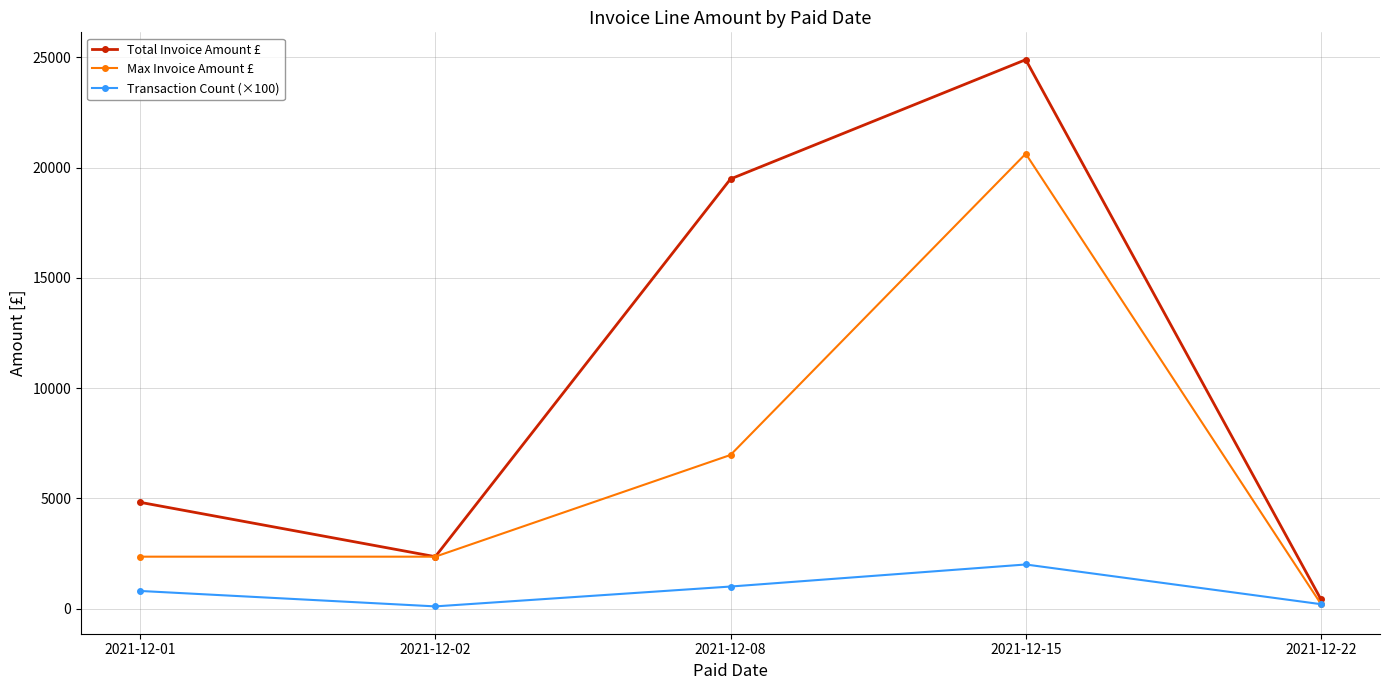

At how many categories does at least one series exceed 23008?

1